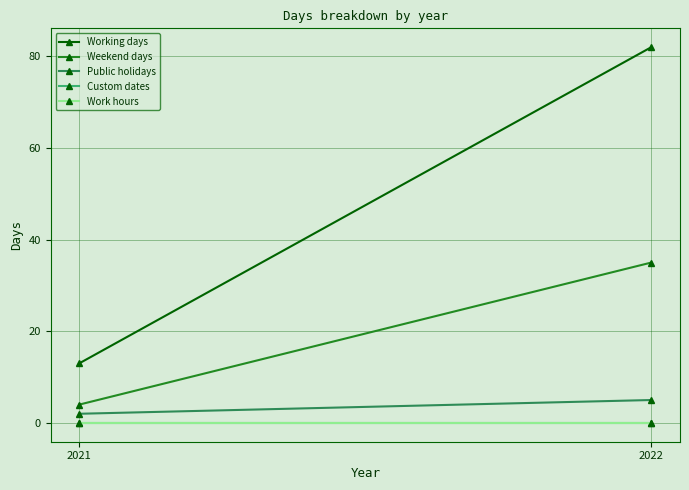

Which series has the largest range (max minus min)?

Working days